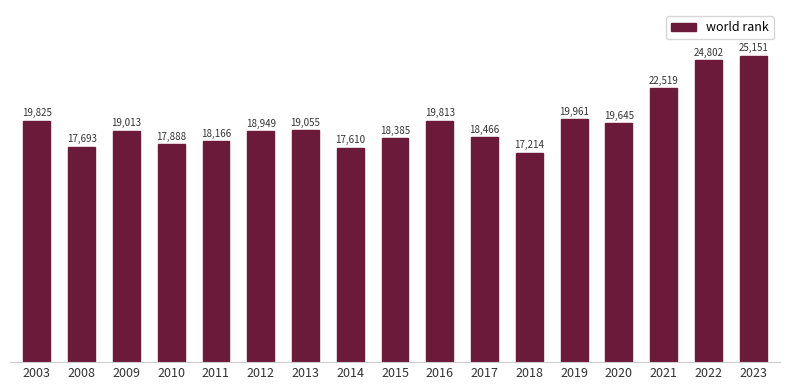

Rank the categories by value from highest to lowest.

2023, 2022, 2021, 2019, 2003, 2016, 2020, 2013, 2009, 2012, 2017, 2015, 2011, 2010, 2008, 2014, 2018